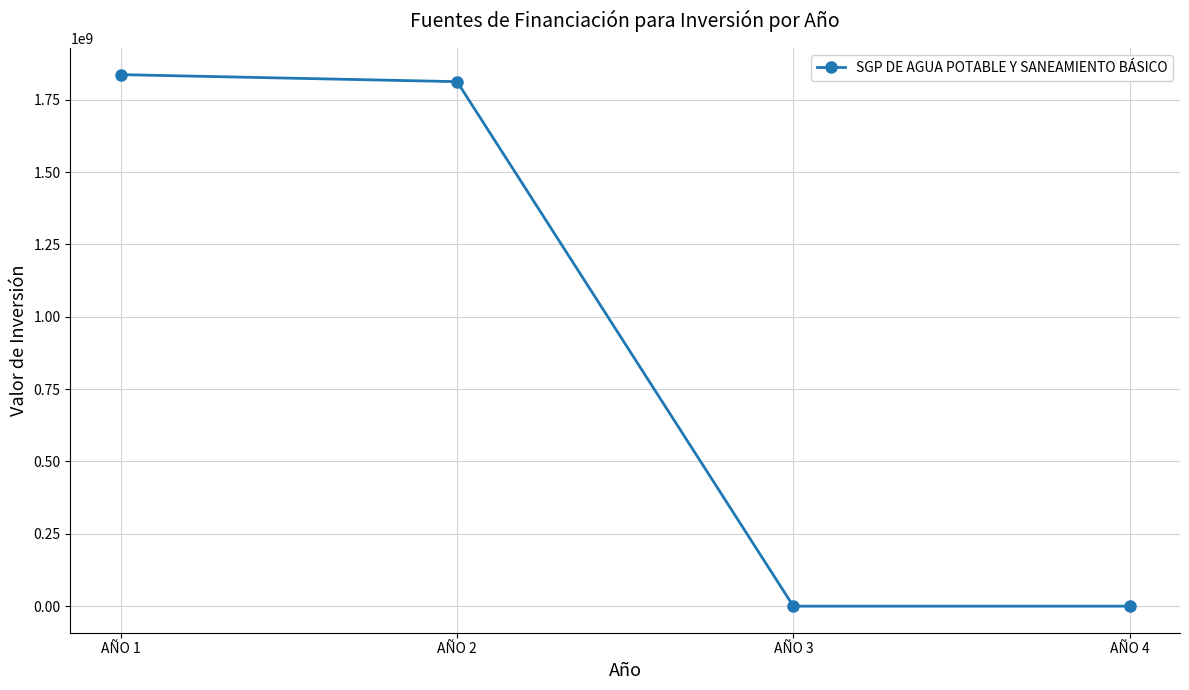

At which category does the chart reach its peak across all series?

AÑO 1